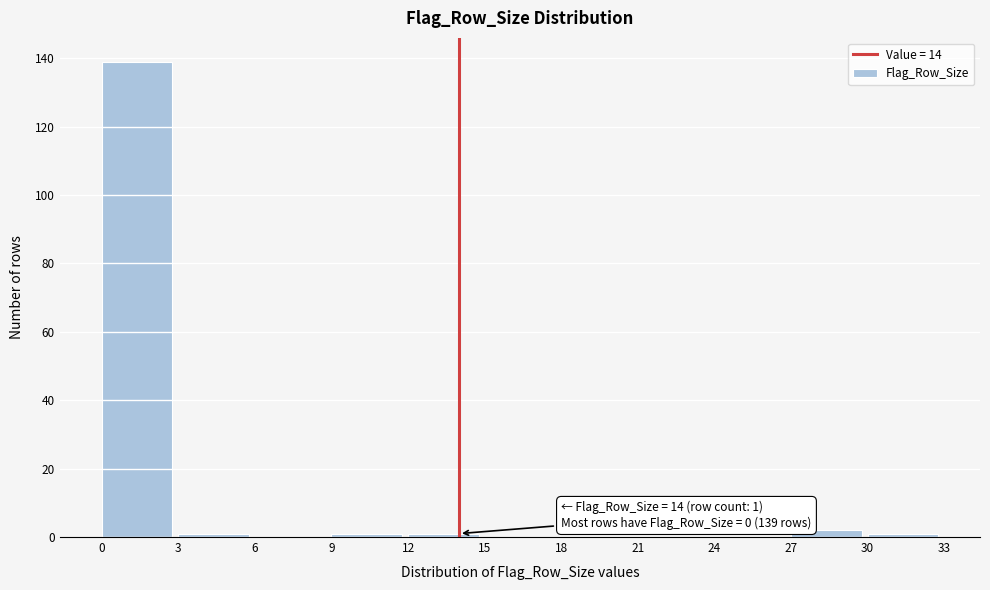

Which range on the x-axis has the tallest bar?

0 to 3